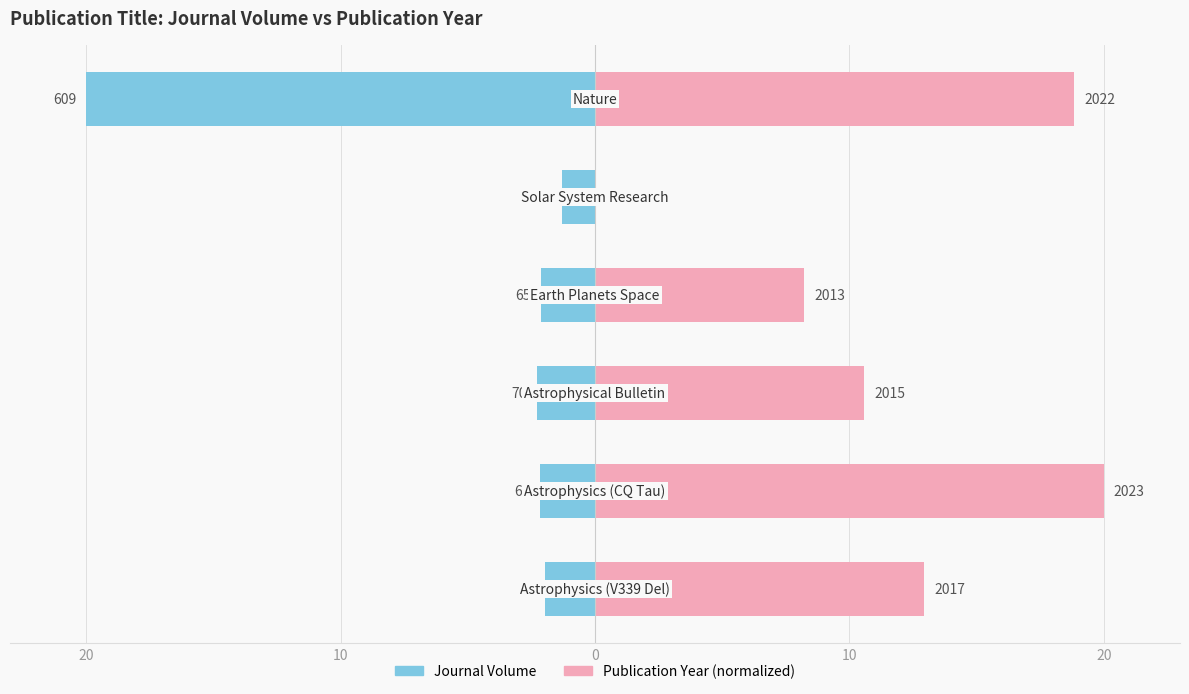

Which series has the largest total across all categories?

Publication Year (normalized)